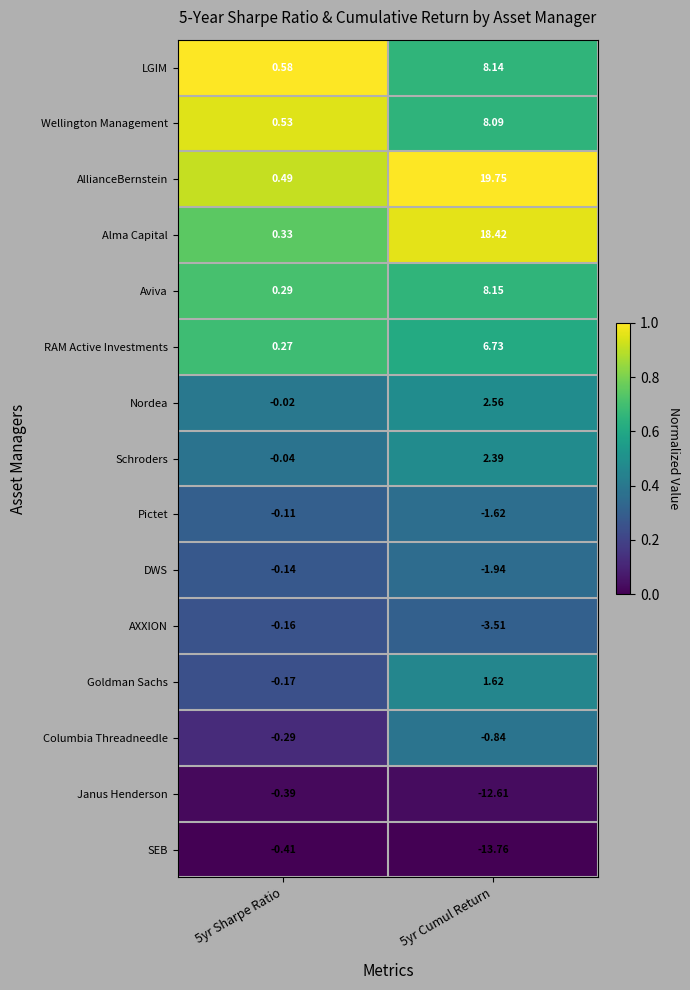

List the series in order of their peak value, lowest first.

SEB, Janus Henderson, Columbia Threadneedle, AXXION, DWS, Pictet, Goldman Sachs, Schroders, Nordea, RAM Active Investments, Wellington Management, LGIM, Aviva, Alma Capital, AllianceBernstein